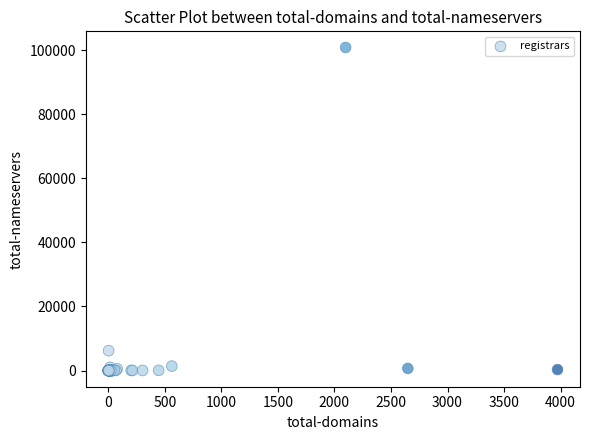

What Y value in the scatter plot is closest to 50409?

6218